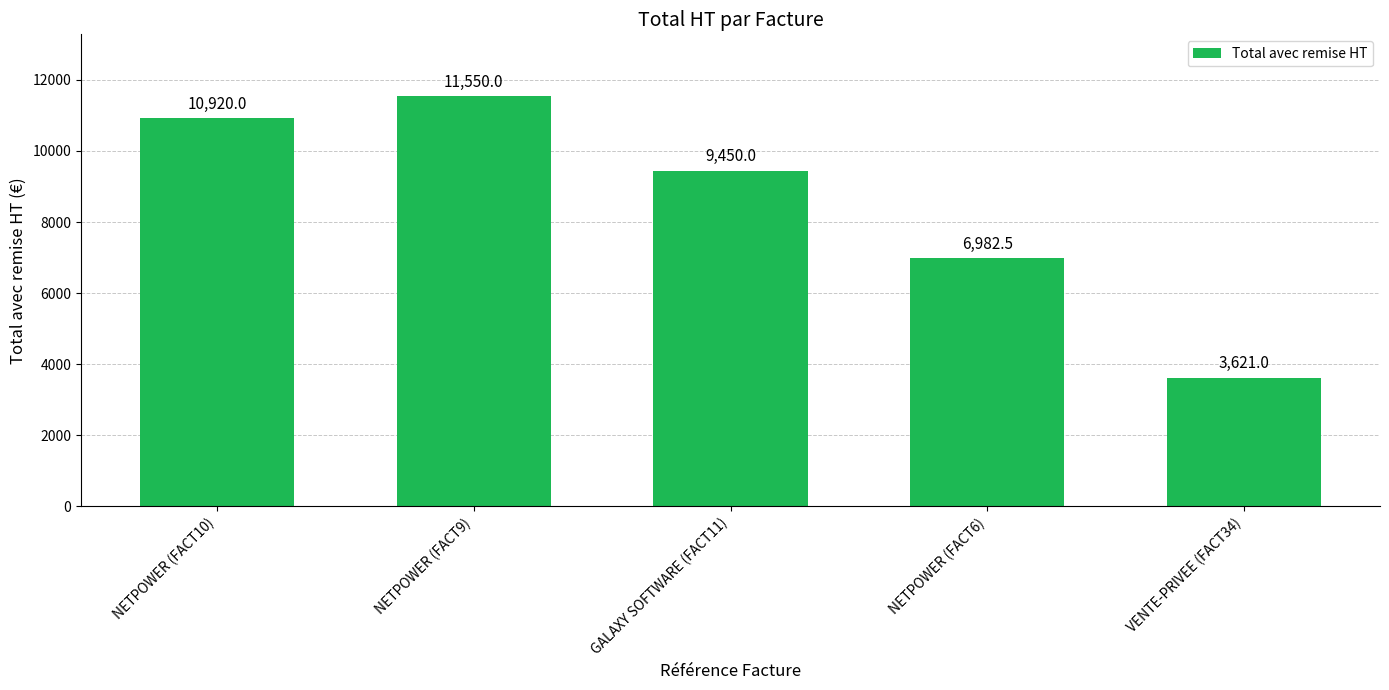

Which has a higher value, VENTE-PRIVEE (FACT34) or NETPOWER (FACT6)?

NETPOWER (FACT6)